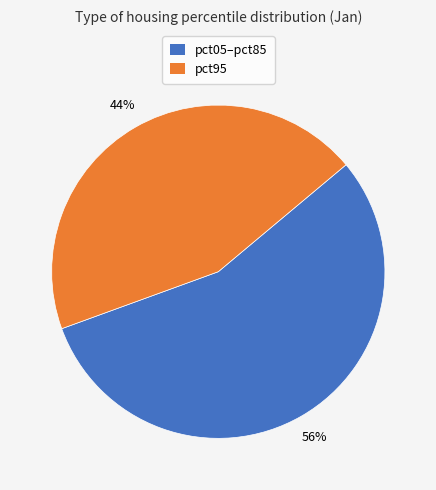

Is there a majority slice in this chart?

Yes